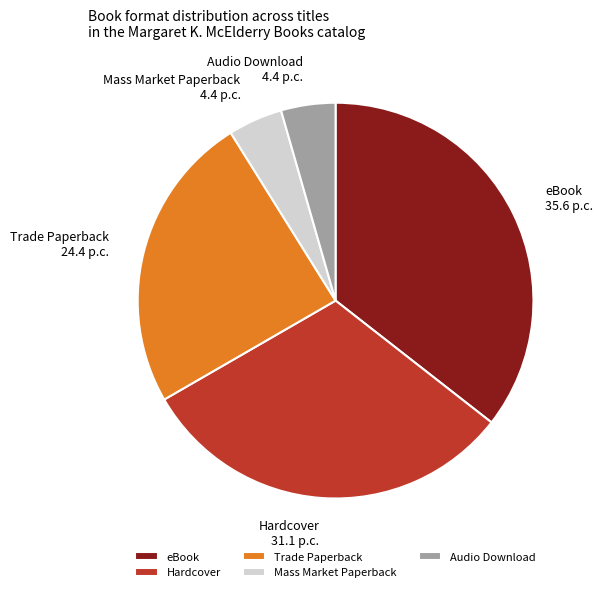

Approximately how many times larger is the value at Hardcover compared to eBook?

0.9